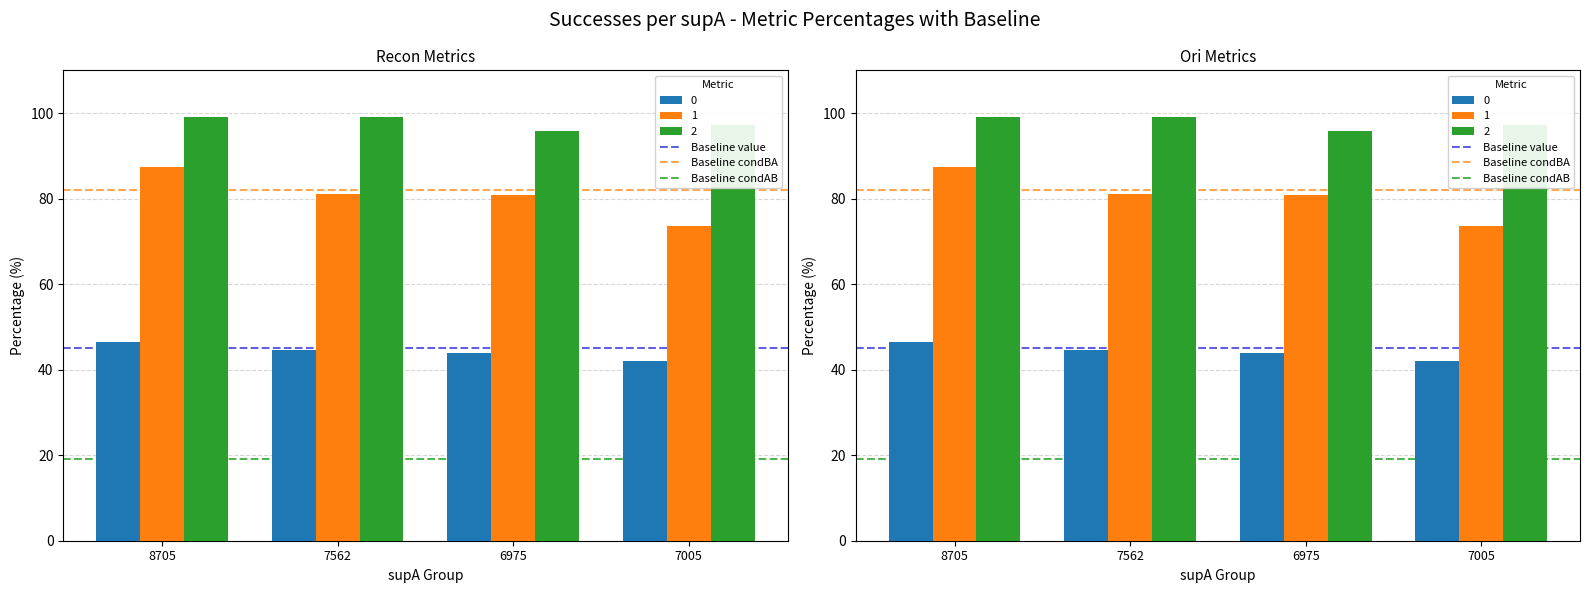

How many bars are there in each group?

3